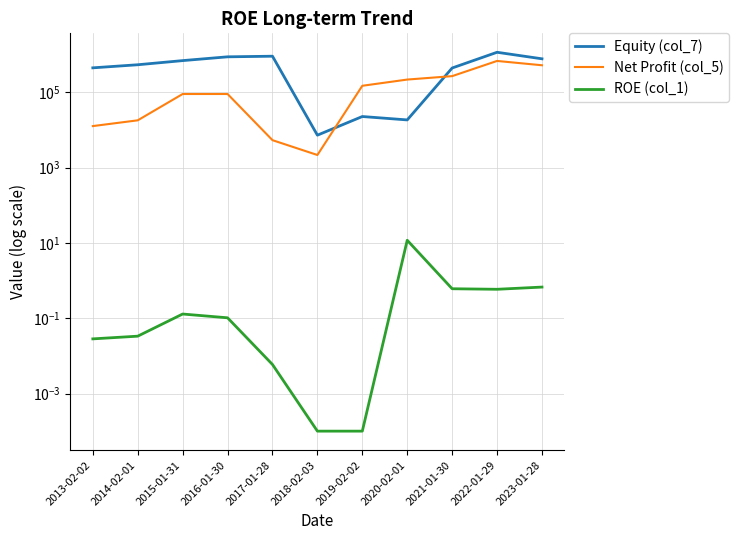

How many categories are shown in the chart?

11